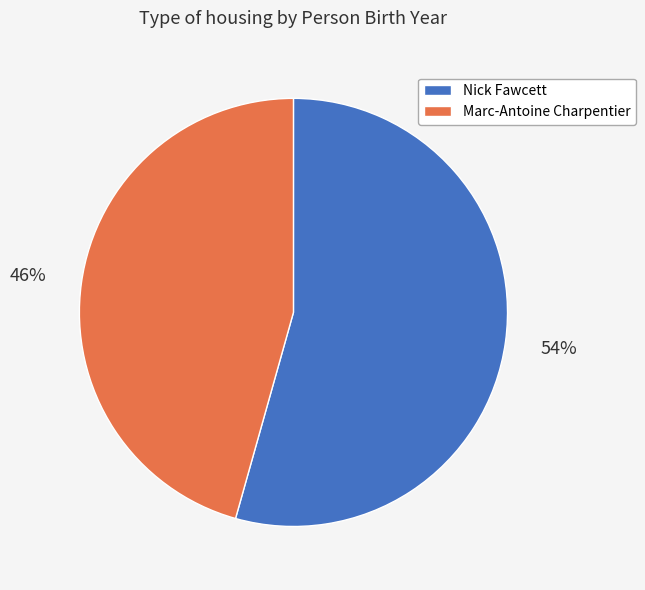

What is the ratio of the value at Nick Fawcett to the value at Marc-Antoine Charpentier?

1.2